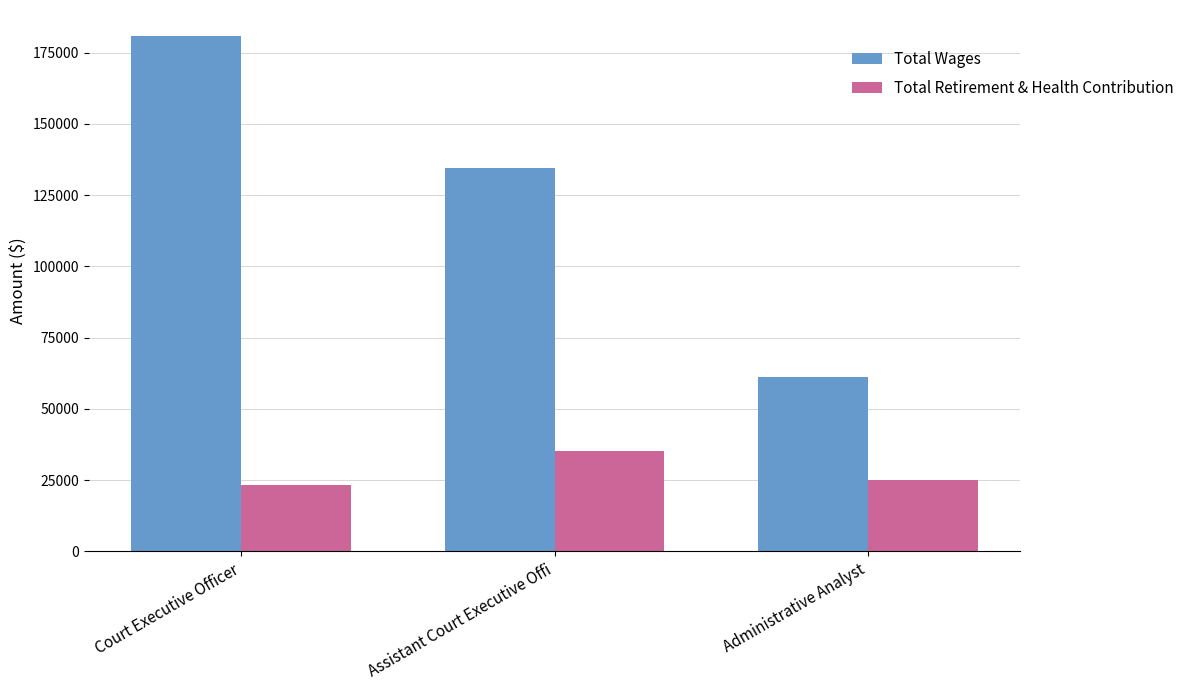

What is the label of the 1st bar from the left?

Court Executive Officer